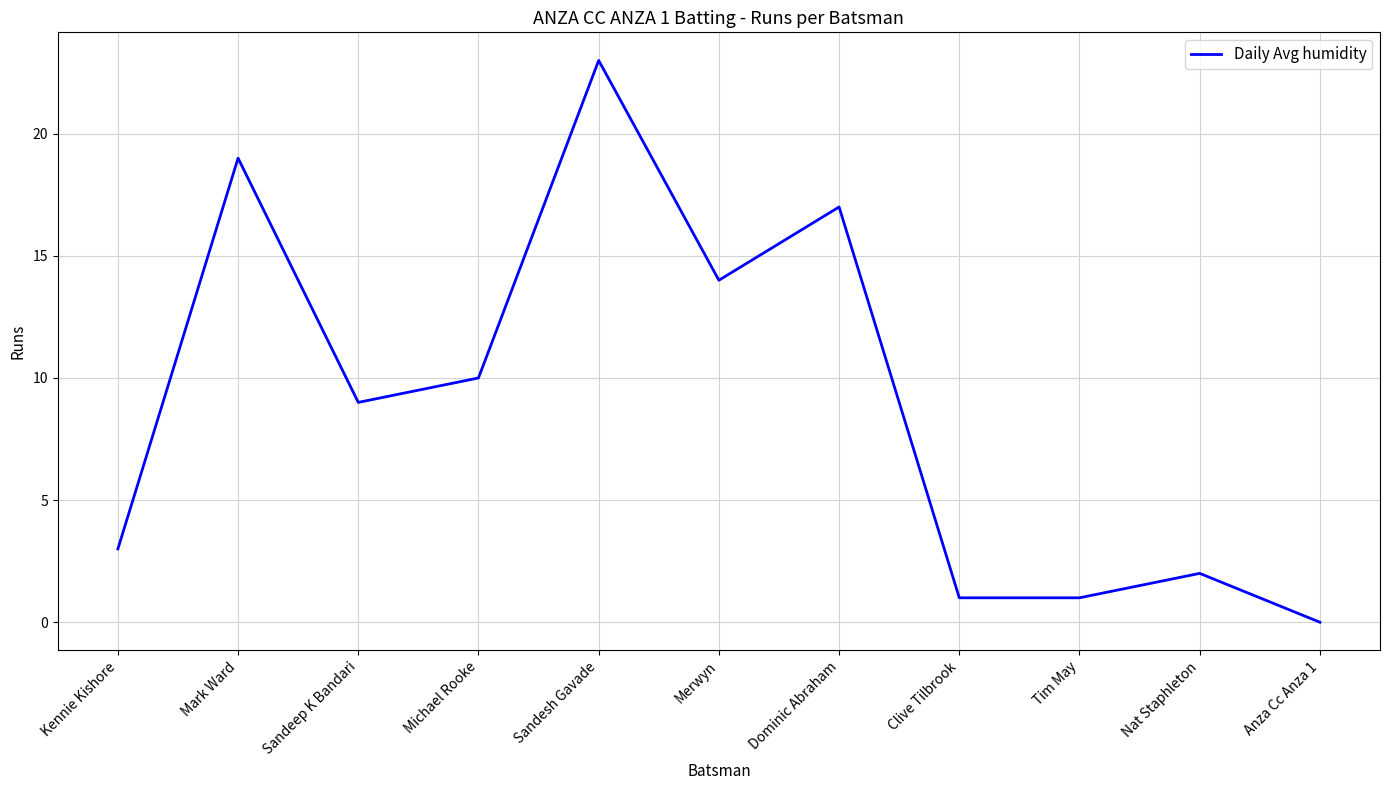

How many categories are shown in the chart?

11